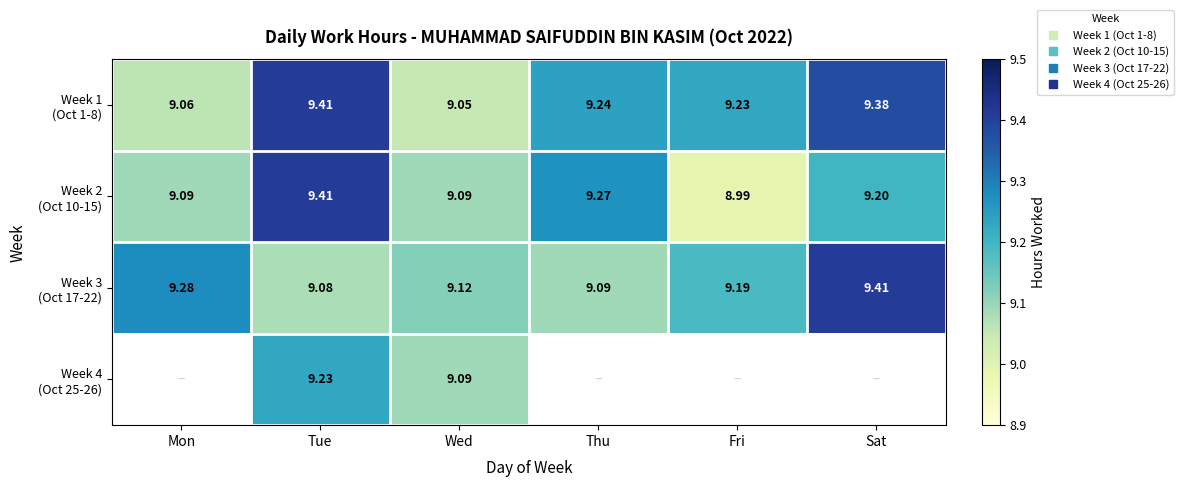

Read the Week 1 (Oct 1-8) value at Mon.

9.1